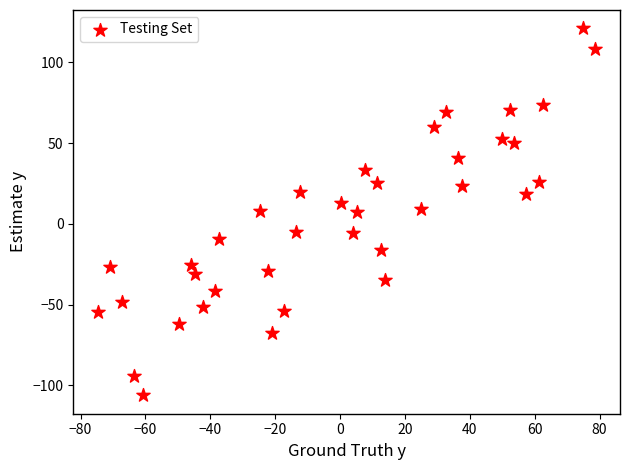

What is the range of X values (max minus min)?

153.2